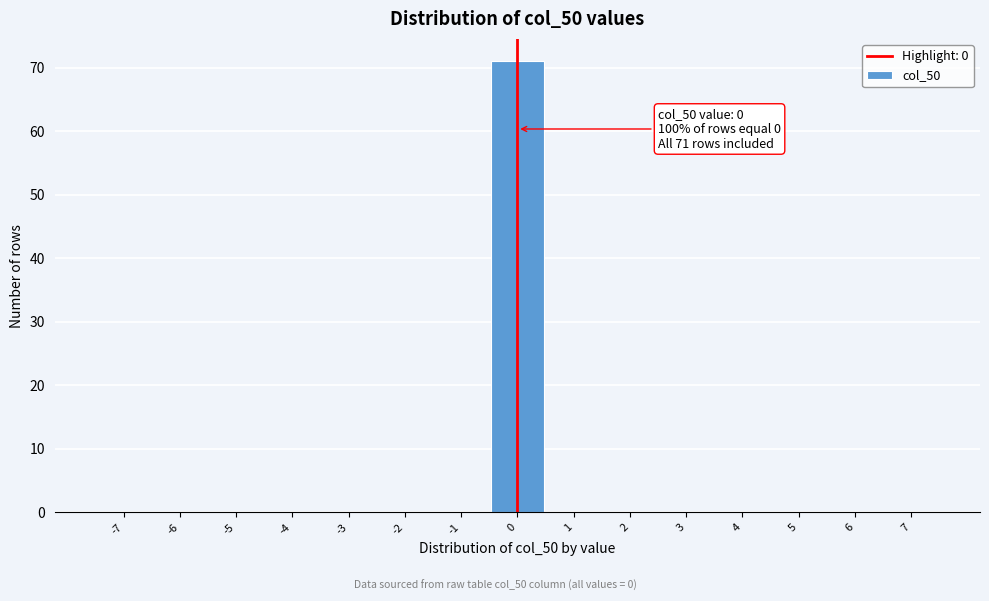

Over which range of the x-axis is the bar tallest?

-0.5 to 0.5